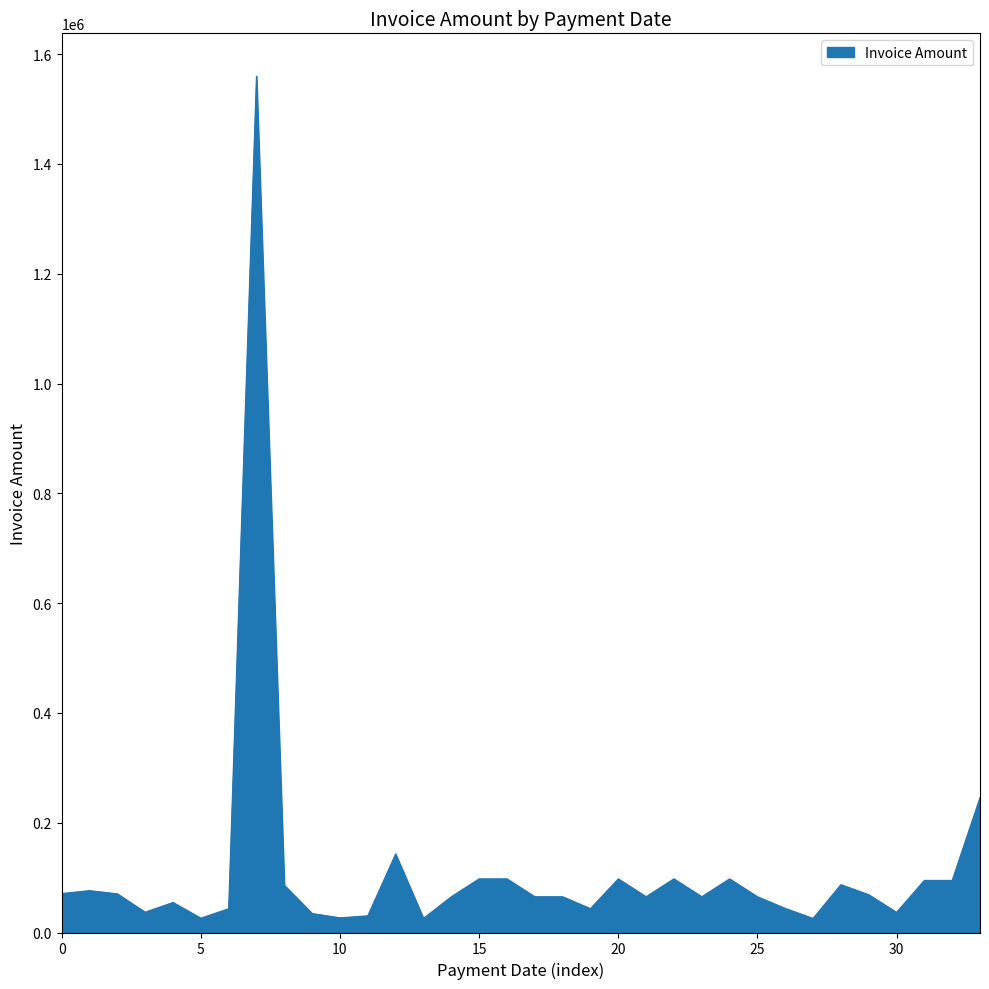

What is the greatest value displayed?

1560031.0